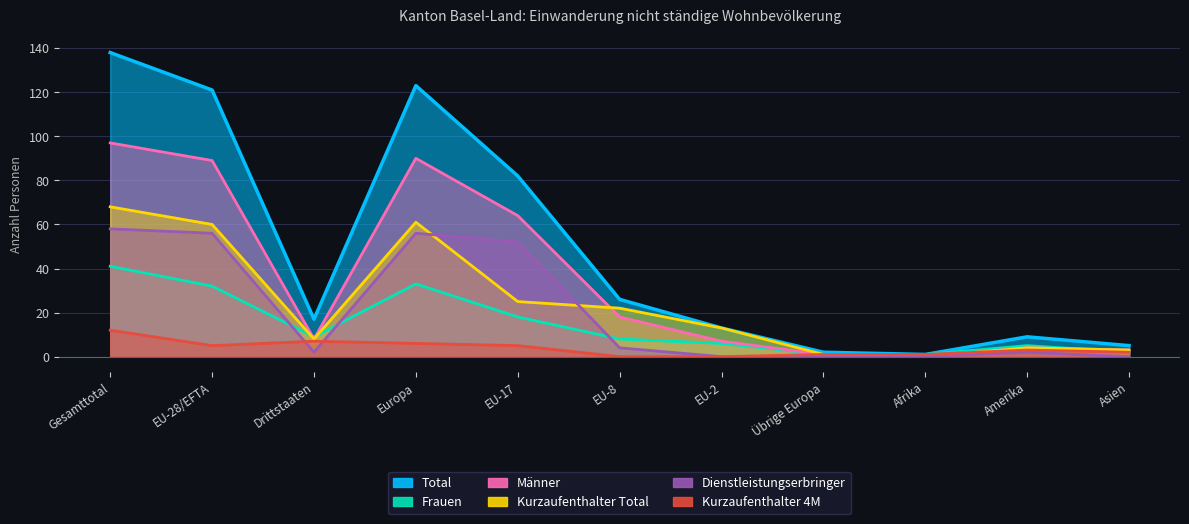

Does the chart display data point markers on the line(s)?

No